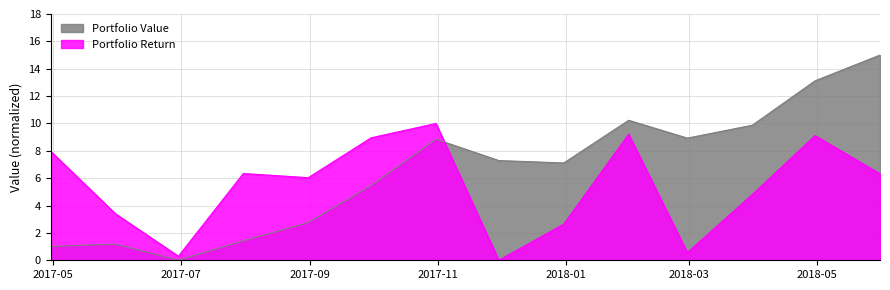

How many values in the Portfolio Return series exceed 6?

8